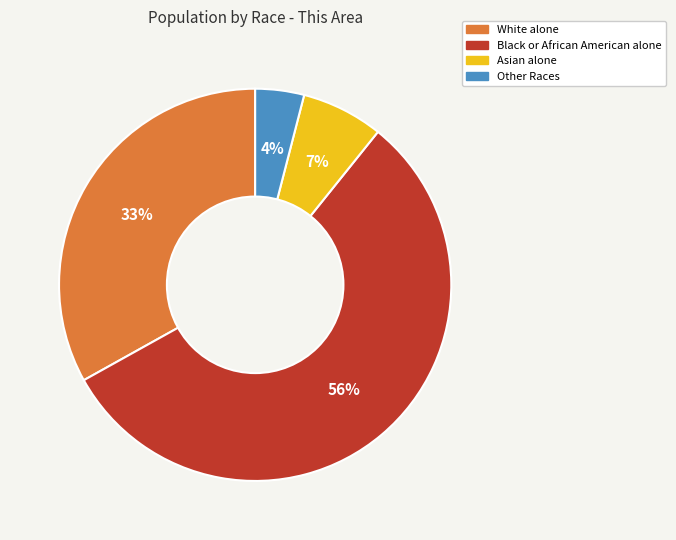

Which category has the biggest portion of the pie?

Black or African American alone